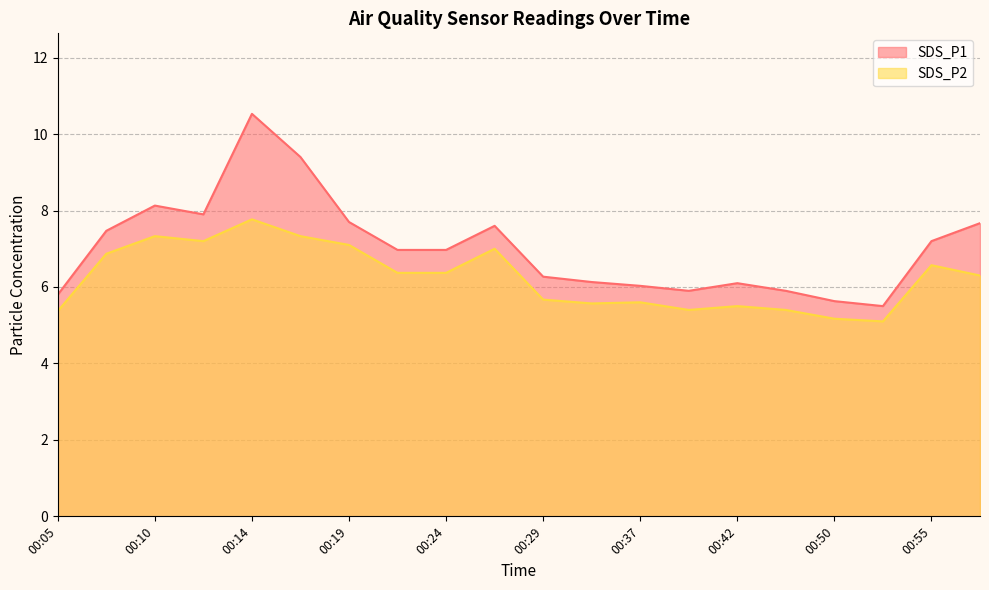

How many series are shown in this chart?

2